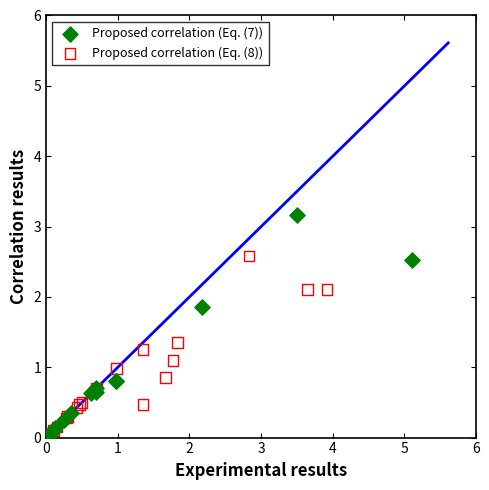

Which series contains the highest Y value?

Proposed correlation (Eq. (7))